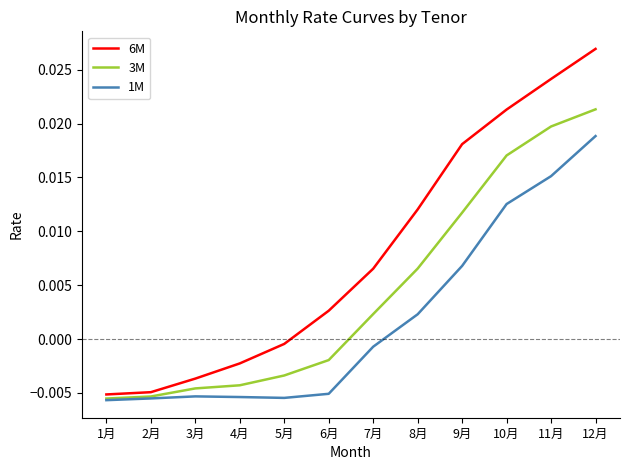

List the series in order of their peak value, highest first.

6M, 3M, 1M